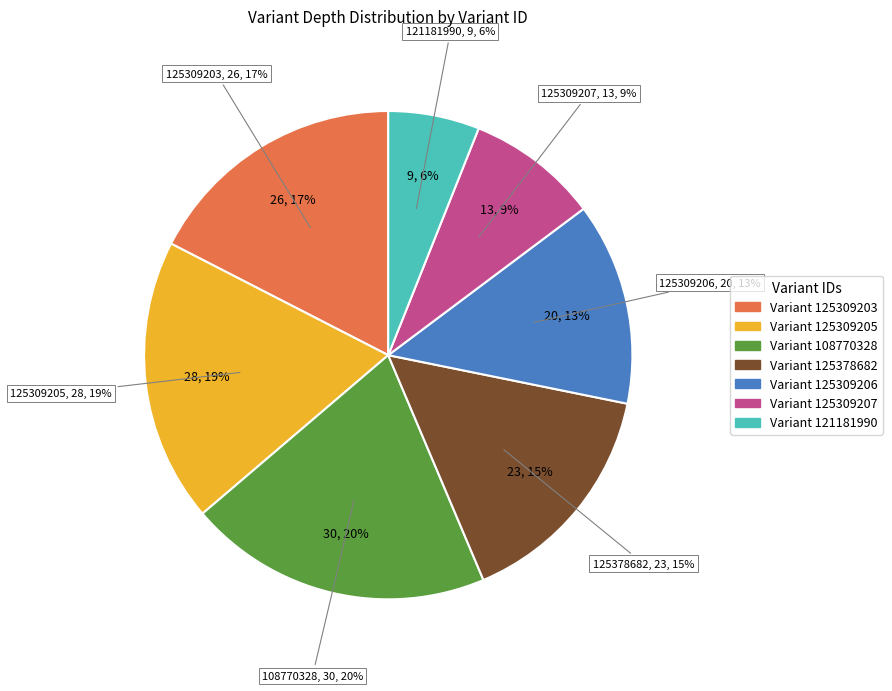

Does 125378682 account for over 50% of the chart?

No